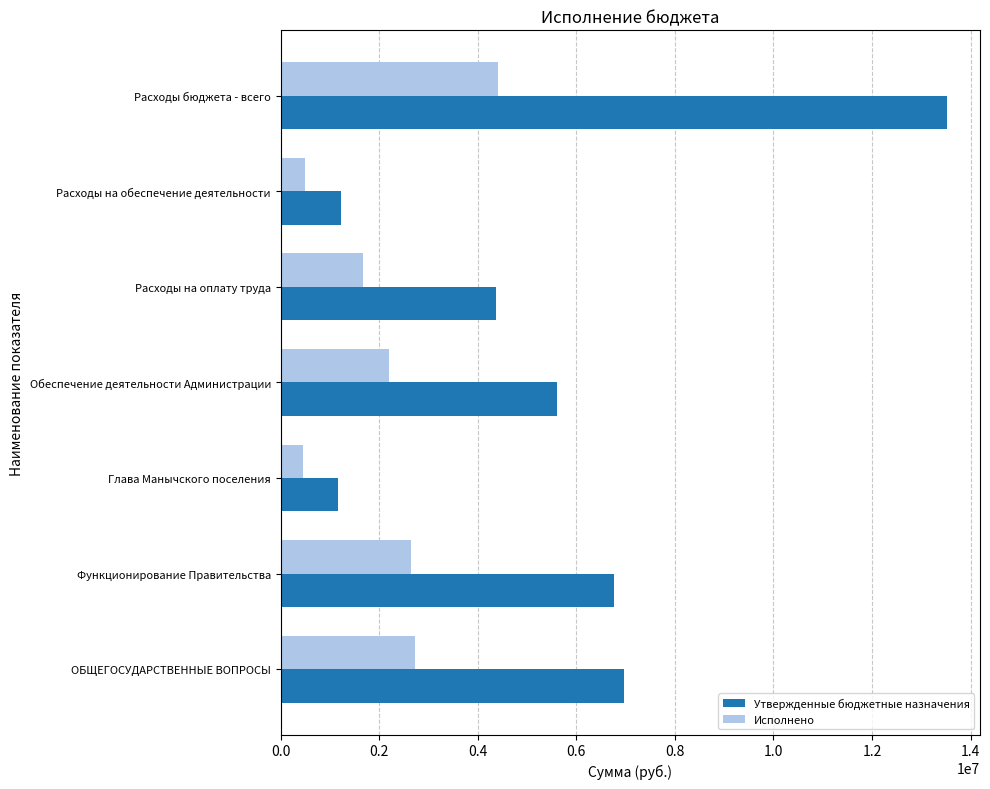

What is the difference between the maximum and minimum values in the Утвержденные бюджетные назначения series?

12350947.6